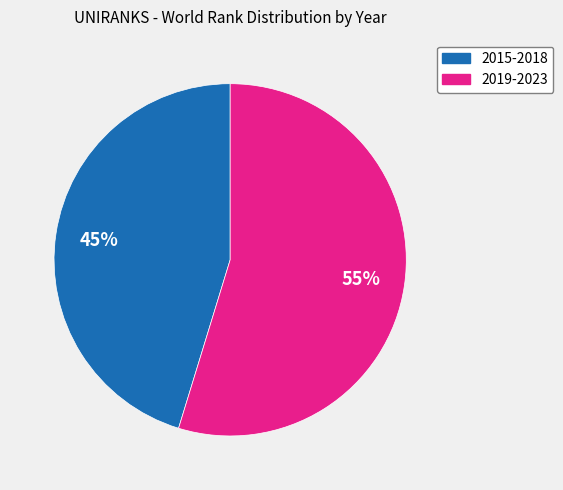

To the nearest percent, what is the average slice percentage?

50%